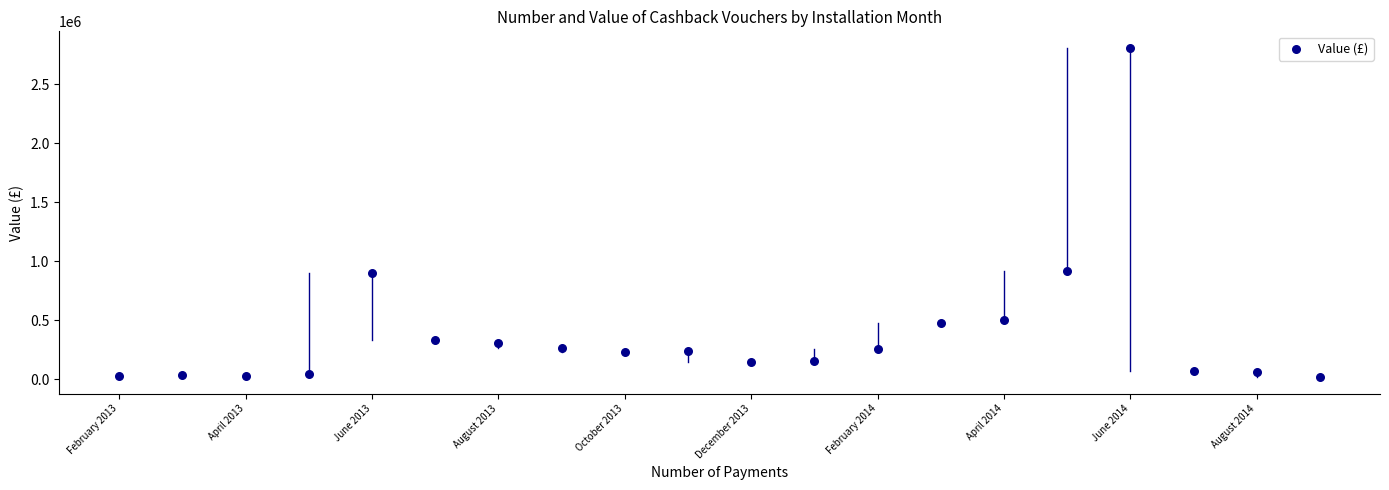

What is the range of Y values (max minus min)?

2795744.5